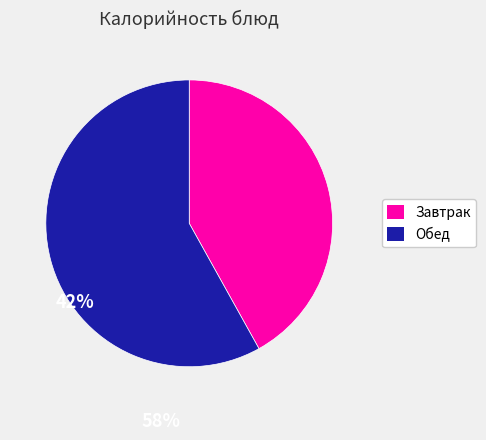

Is there any slice that represents more than half of the pie?

Yes